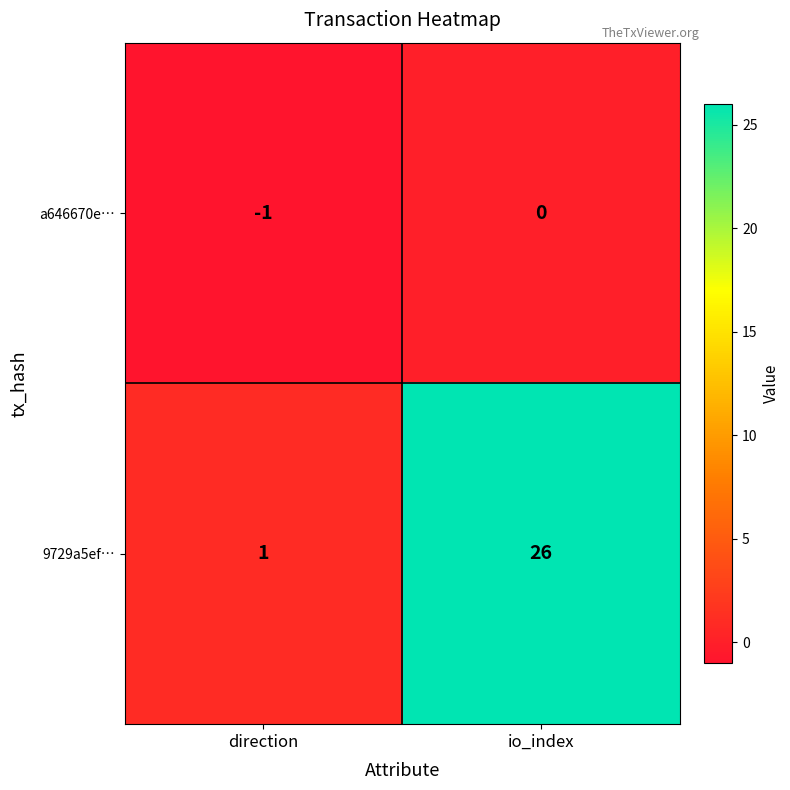

Between direction and io_index, which series saw the biggest shift?

9729a5ef…